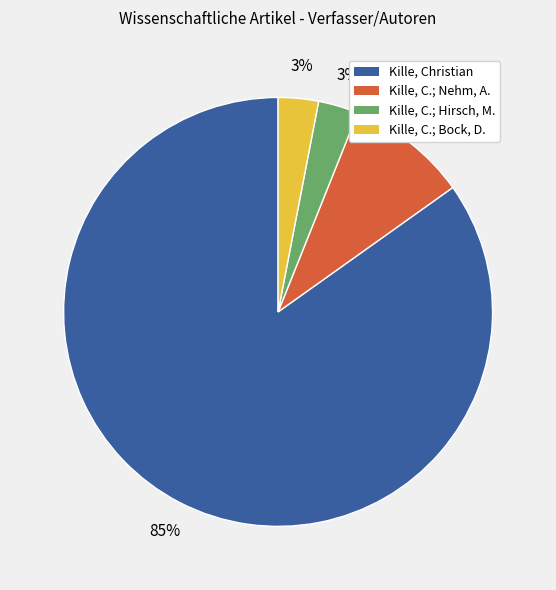

Which has a higher value, Kille, C.; Bock, D. or Kille, C.; Nehm, A.?

Kille, C.; Nehm, A.